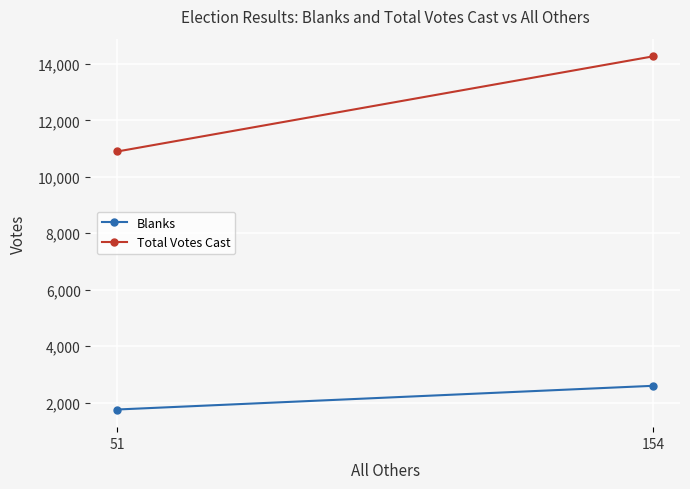

What is the sum of all Blanks values?

4348